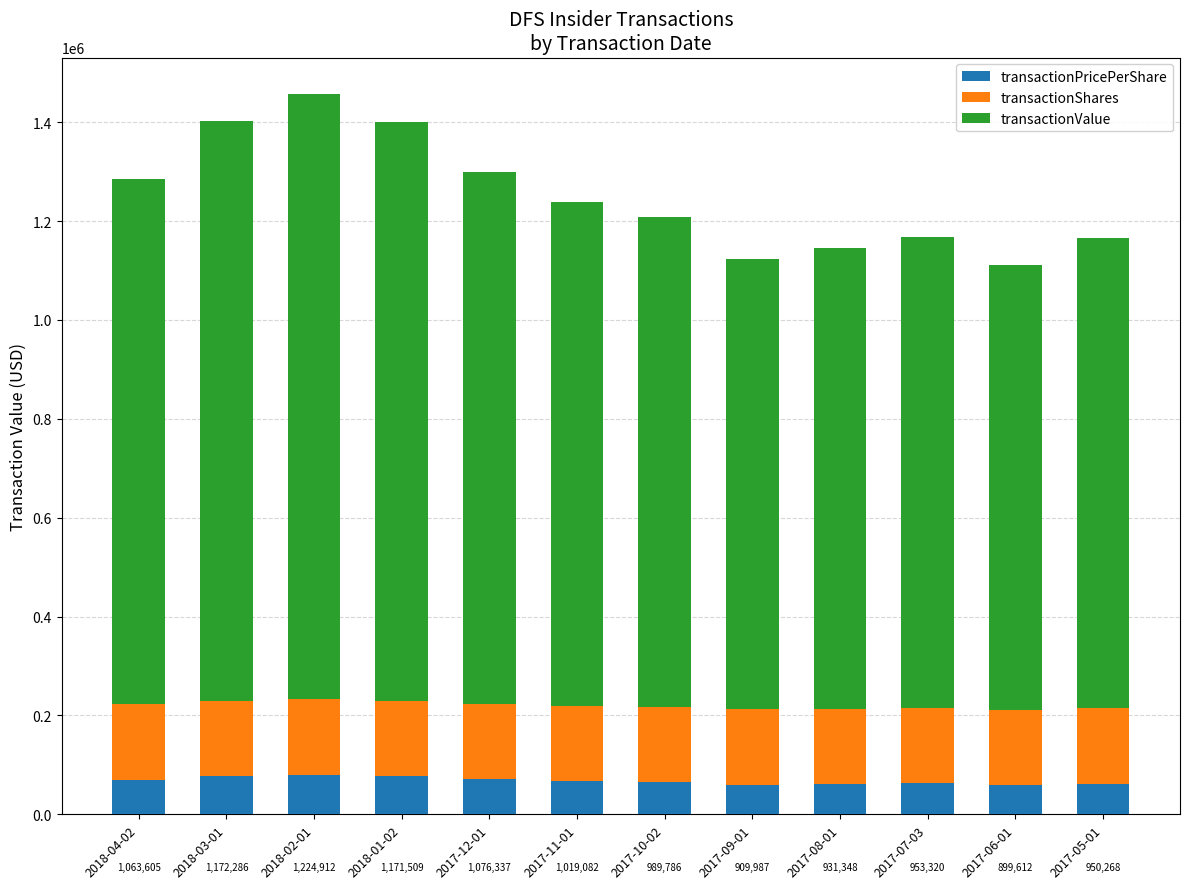

What is the highest value of the transactionPricePerShare series?

80280.0